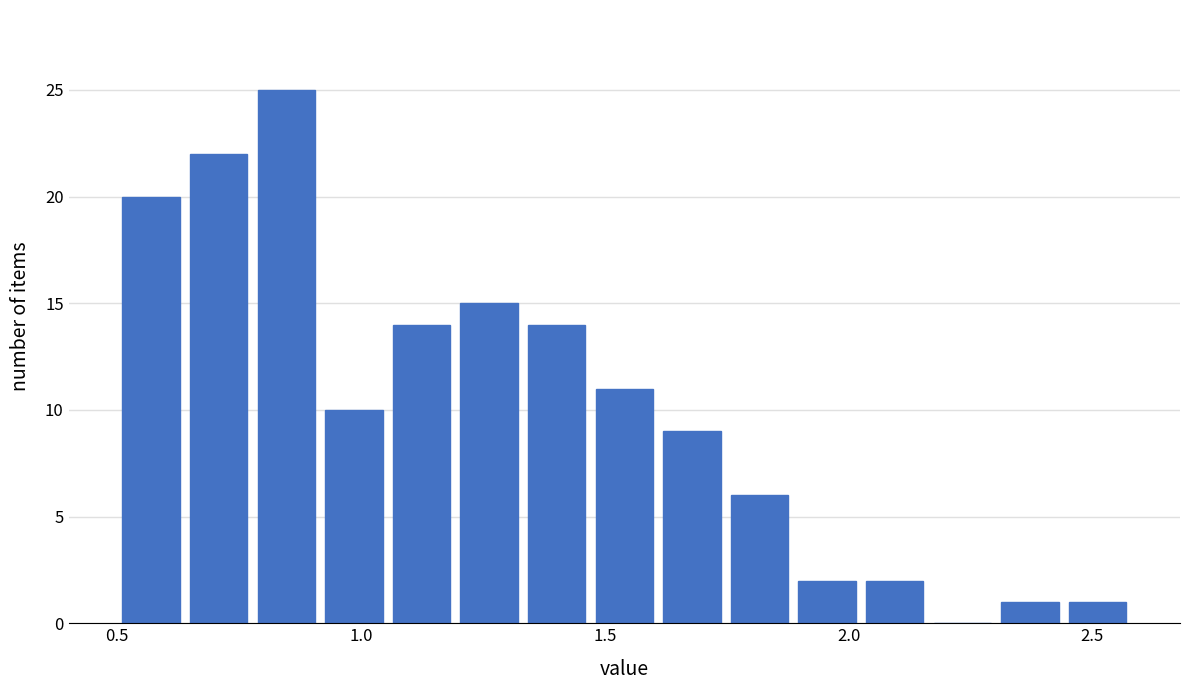

Around what value on the x-axis is the tallest bar? Give the approximate position of its centre, as read against the axis.

0.85